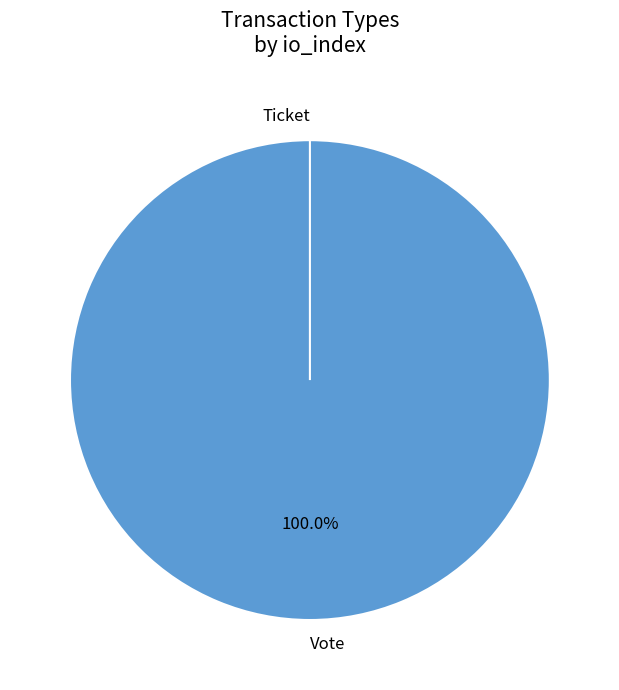

Count the number of slices in the pie.

2